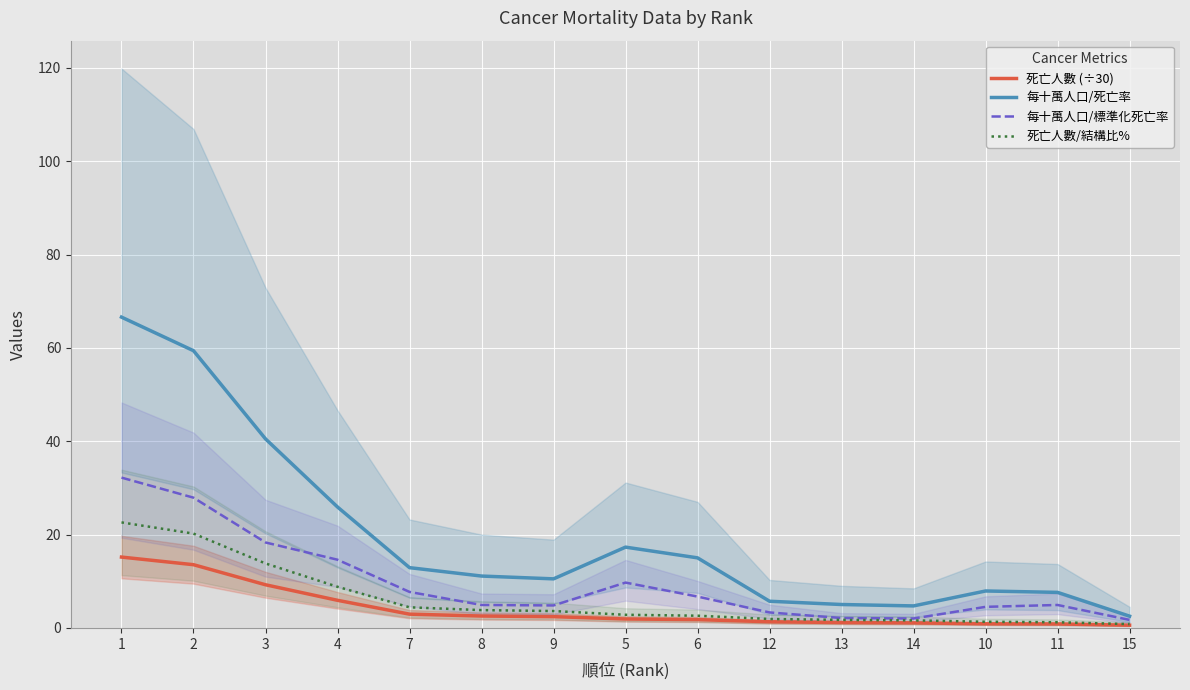

Count the number of categories in the chart.

15